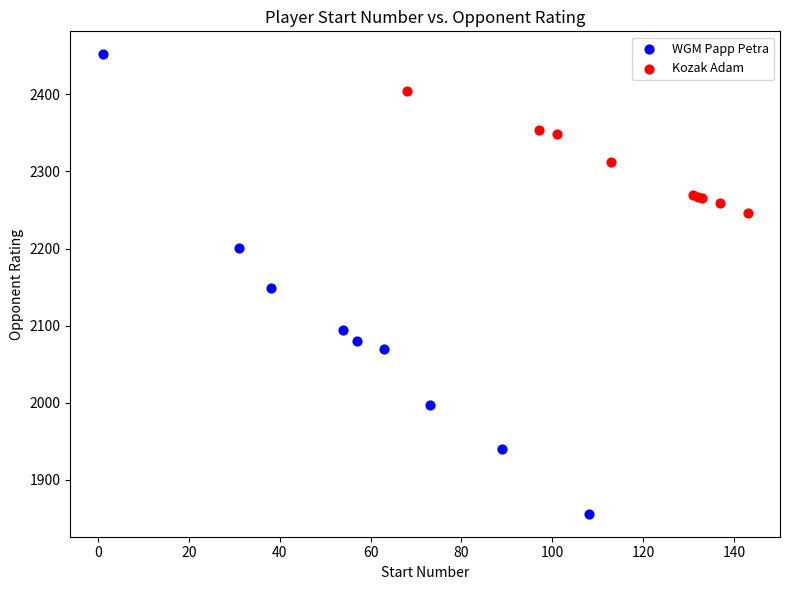

Which series has the largest Y range (max minus min)?

WGM Papp Petra